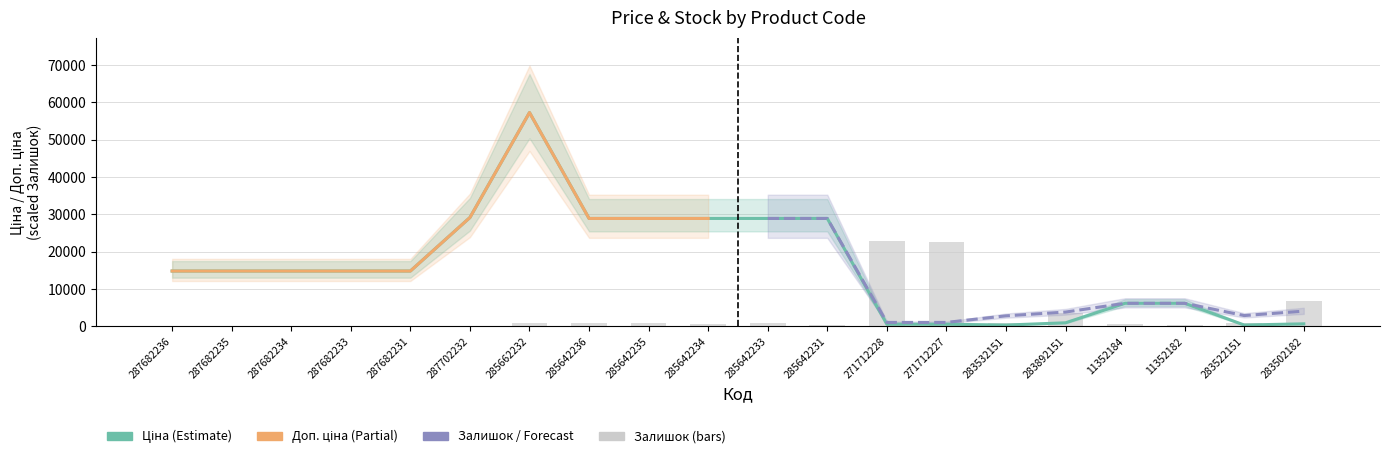

At which label does Ціна first exceed 14817?

287682236